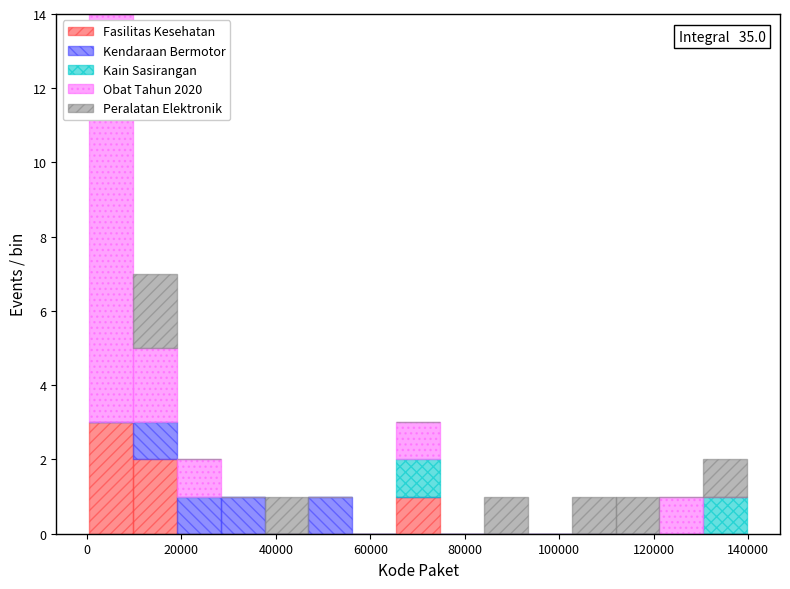

Which range on the x-axis has the tallest stacked bar (by total height)?

0 to 10000